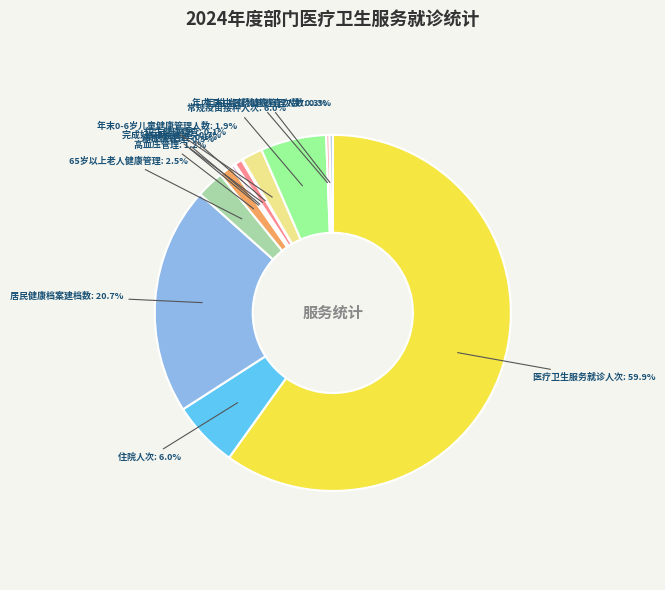

Rank the categories by value from lowest to highest.

优生健康检查, 精神病管理, 糖尿病管理, 年末中医药健康管理人数, 年内卫生监督协管巡查次数, 完成妇女两癌检查, 高血压管理, 年末0-6岁儿童健康管理人数, 65岁以上老人健康管理, 常规疫苗接种人次, 住院人次, 居民健康档案建档数, 医疗卫生服务就诊人次